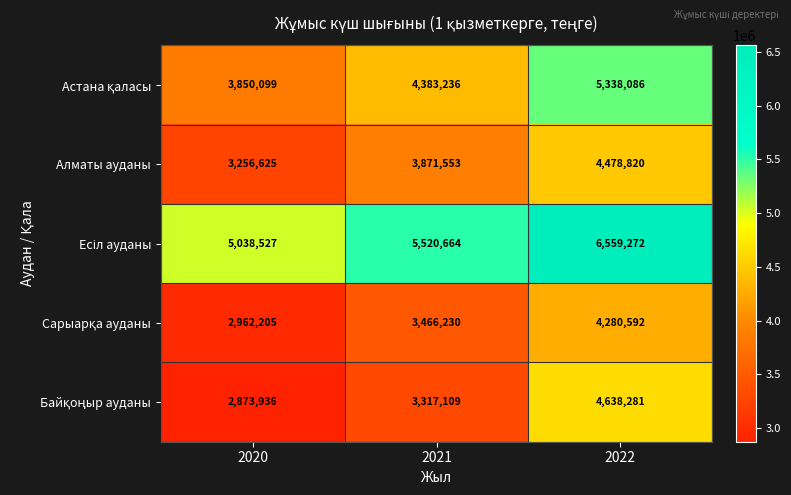

What is the total value across all series at 2022?

25295051